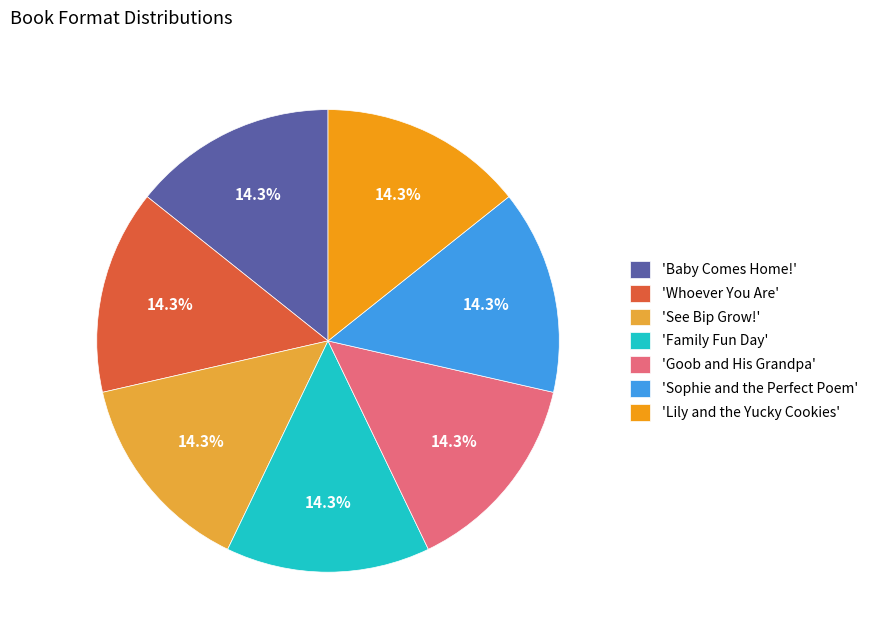

Does 'Family Fun Day' represent more than half of the total?

No